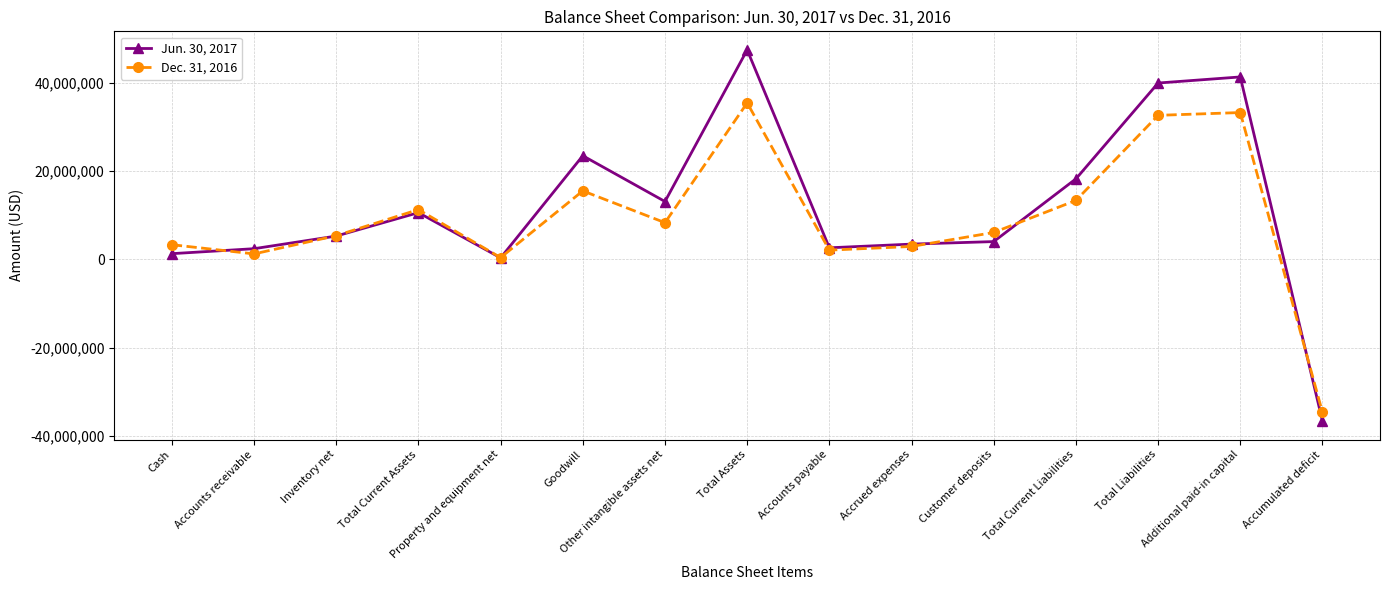

True or false: Dec. 31, 2016 has more than 0 points higher than both neighbors.

True